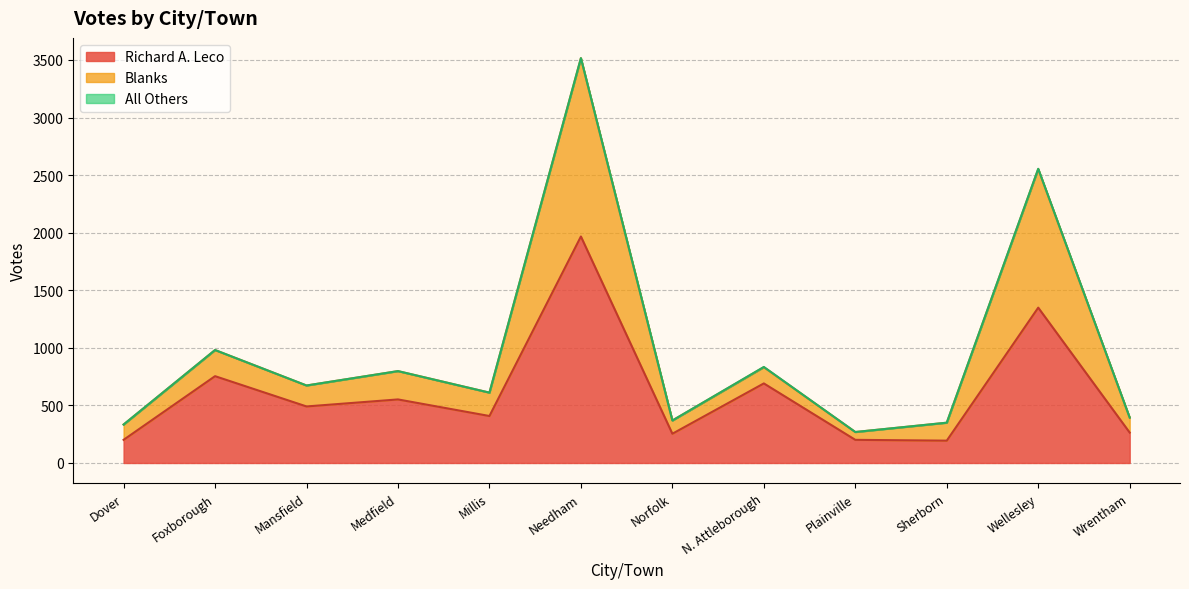

What is the maximum value for Richard A. Leco?

1967